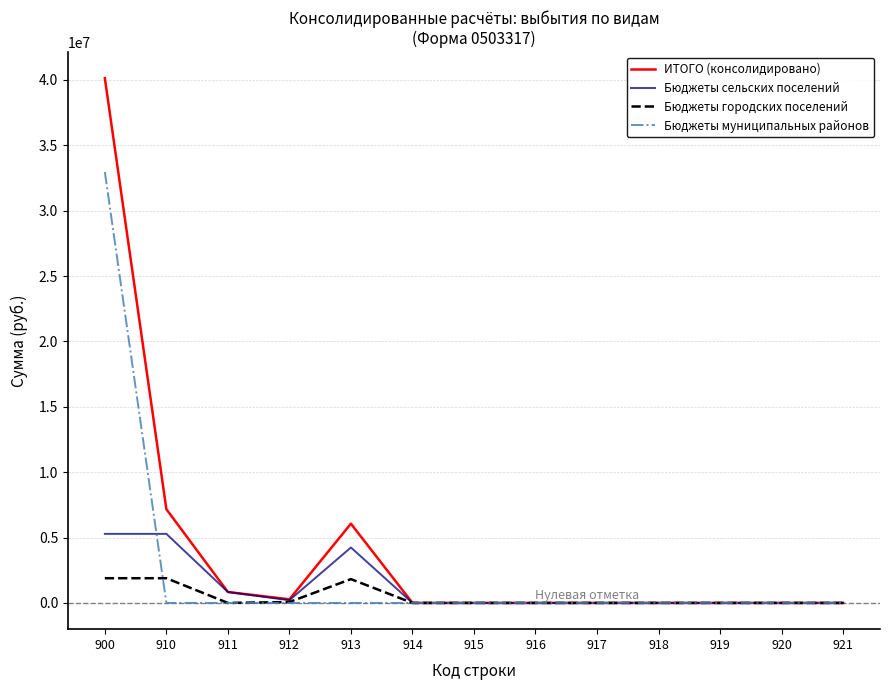

At which category is the sum across all series the highest?

900